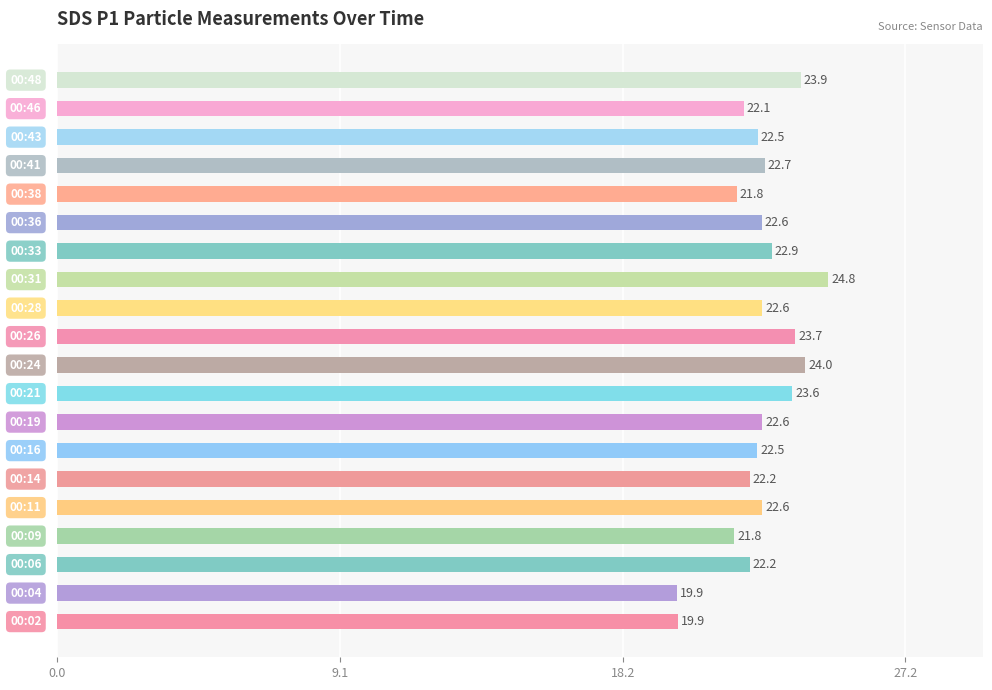

What is the sum of all values?

451.2